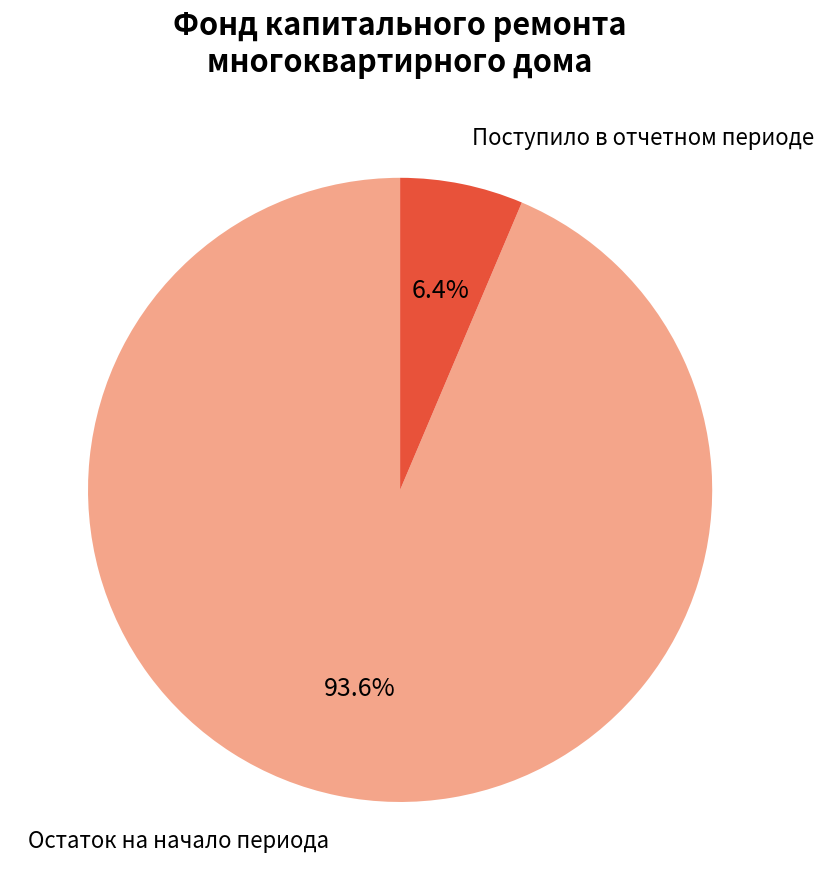

Does any single category account for the majority?

Yes